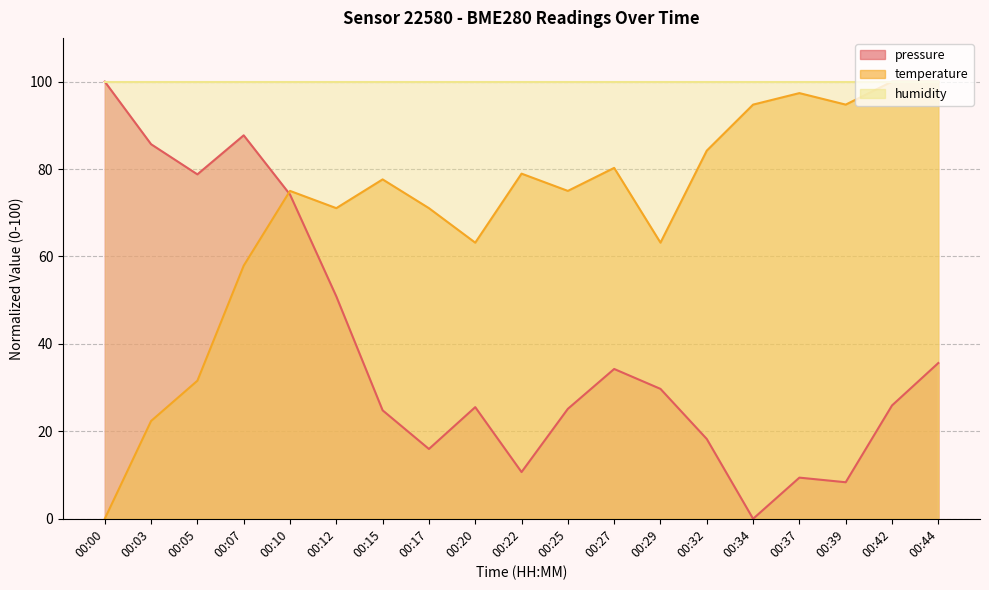

Does the chart display data point markers on the line(s)?

No